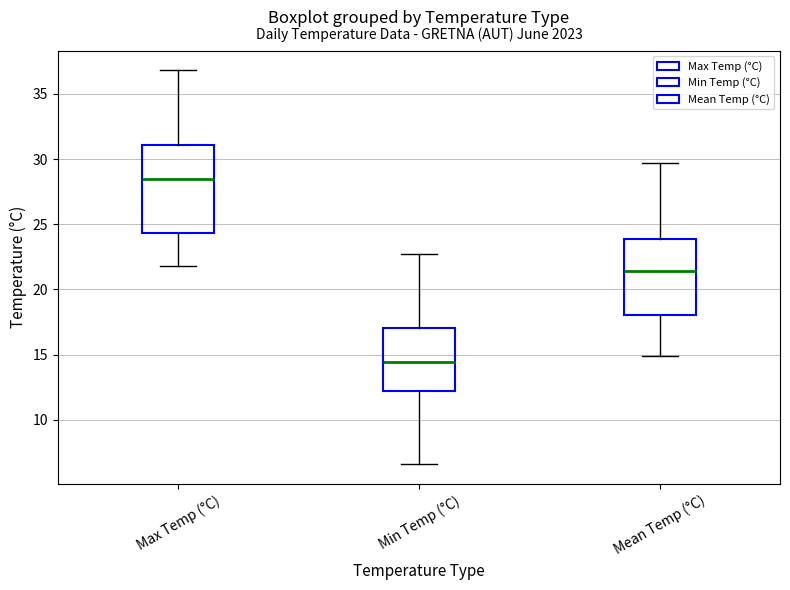

Comparing the boxes themselves (not the whiskers), which one is the tallest?

Max Temp (°C)